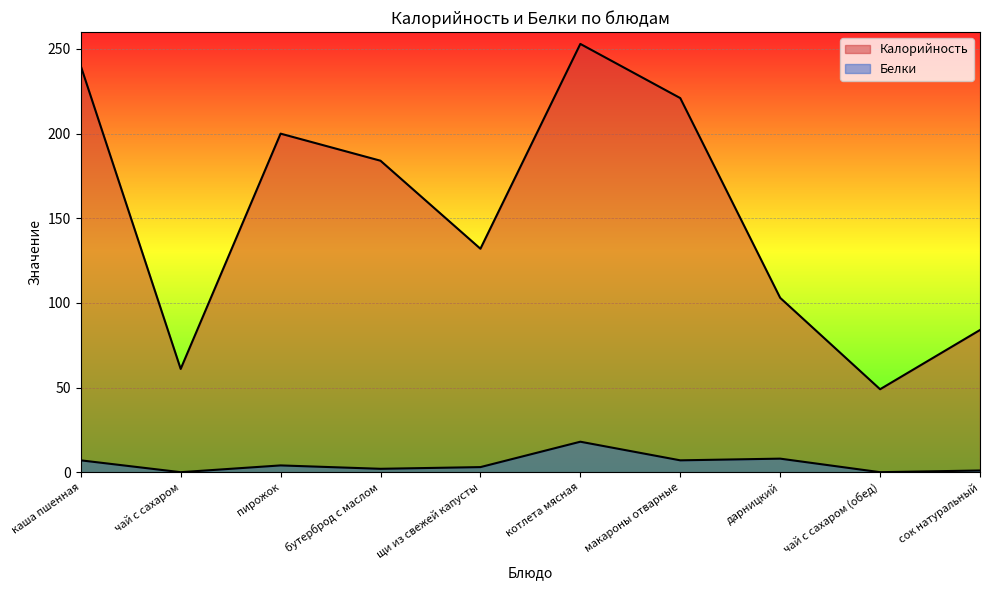

Between щи из свежей капусты and дарницкий, which series saw the biggest shift?

Калорийность